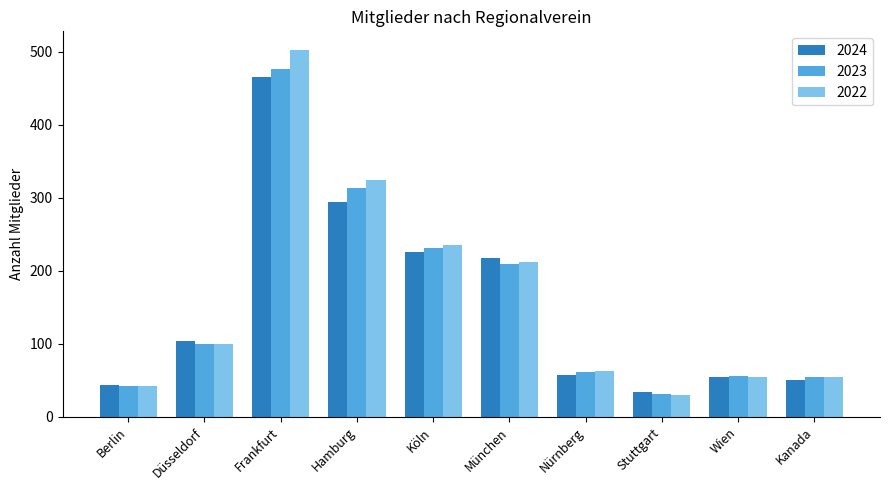

The value of 2024 at Wien is 54. True or false?

True